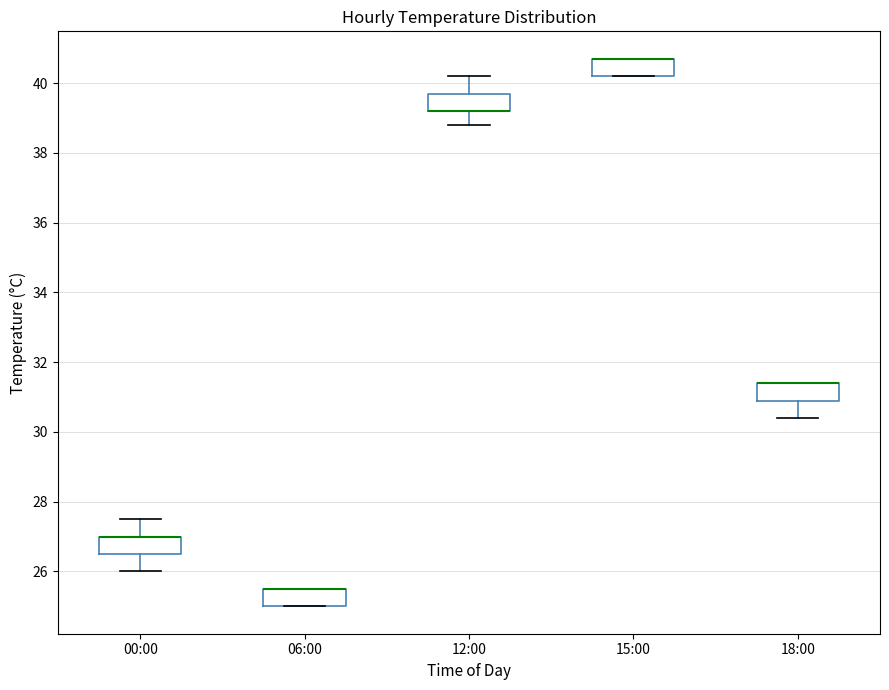

Where is the lower edge of the box for 06:00 on the y-axis? The values are not printed on the chart, so give them approximately, as read against the axis.

25.0